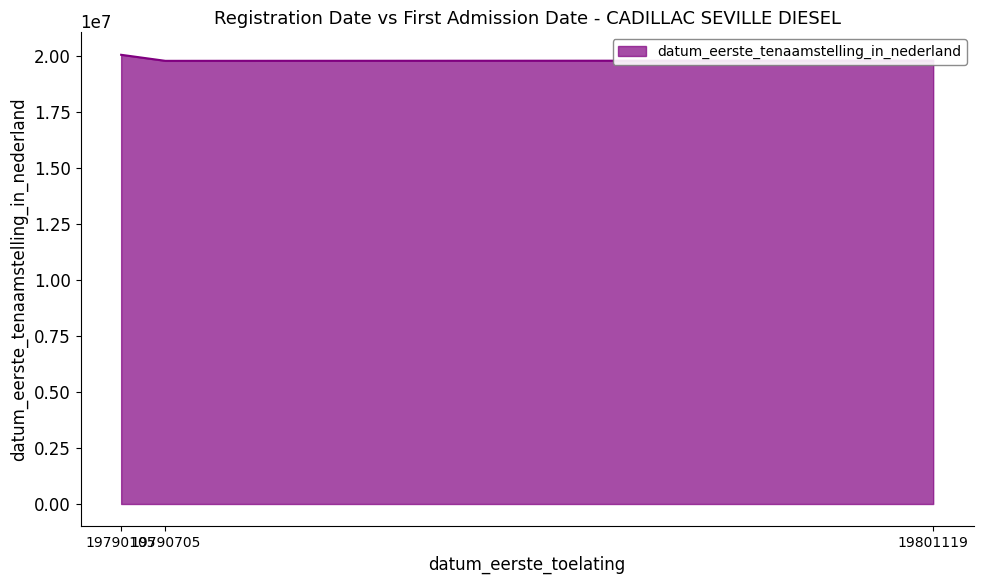

What is the difference between the values at 19790705 and 19801119?

10414